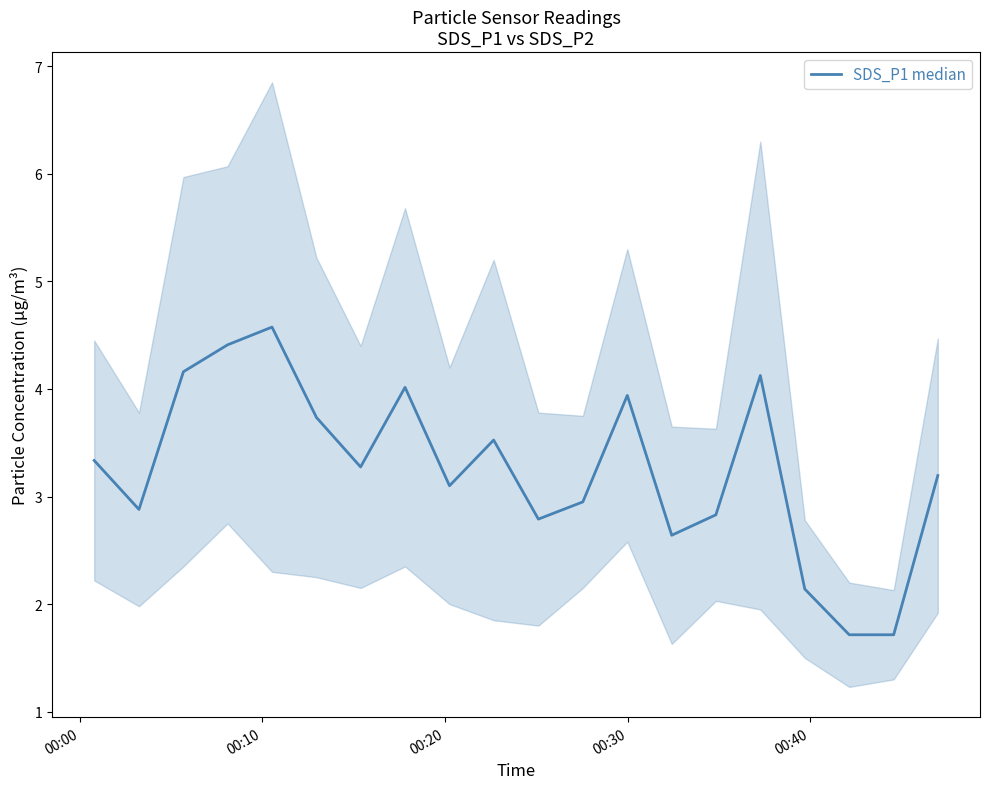

Reading left to right, extract all data points from this chart.

3.3	2.9	4.2	4.4	4.6	3.7	3.3	4.0	3.1	3.5	2.8	3.0	3.9	2.6	2.8	4.1	2.1	1.7	1.7	3.2